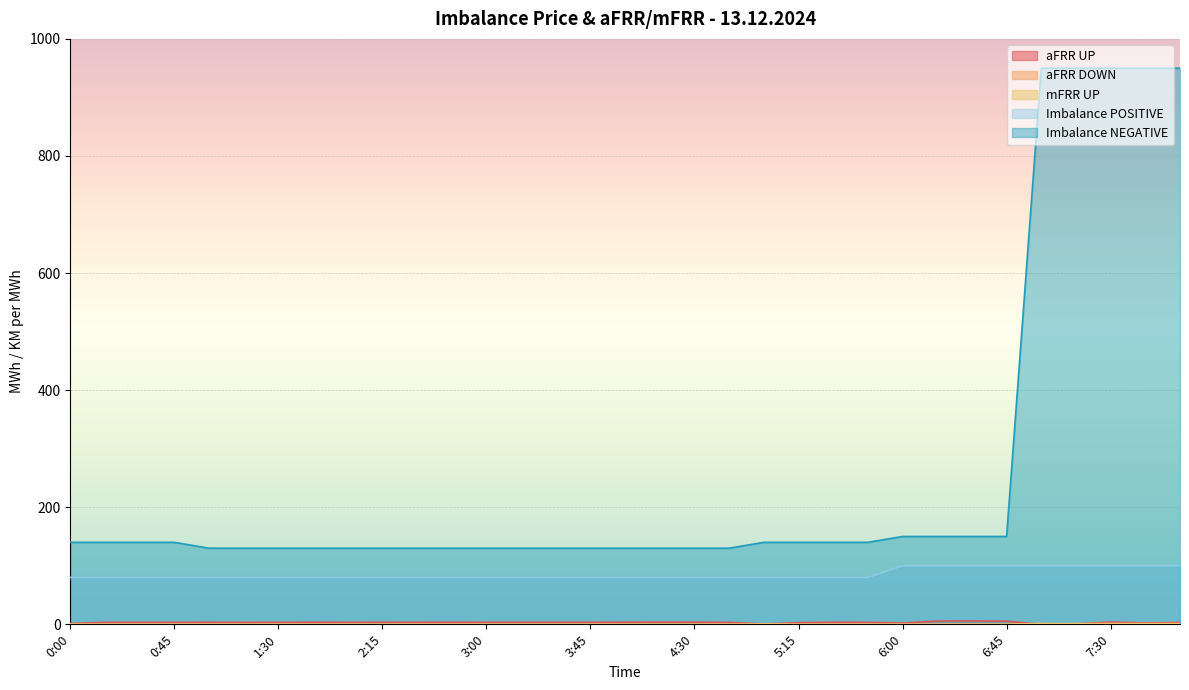

True or false: mFRR UP has more than 0 points higher than both neighbors.

False